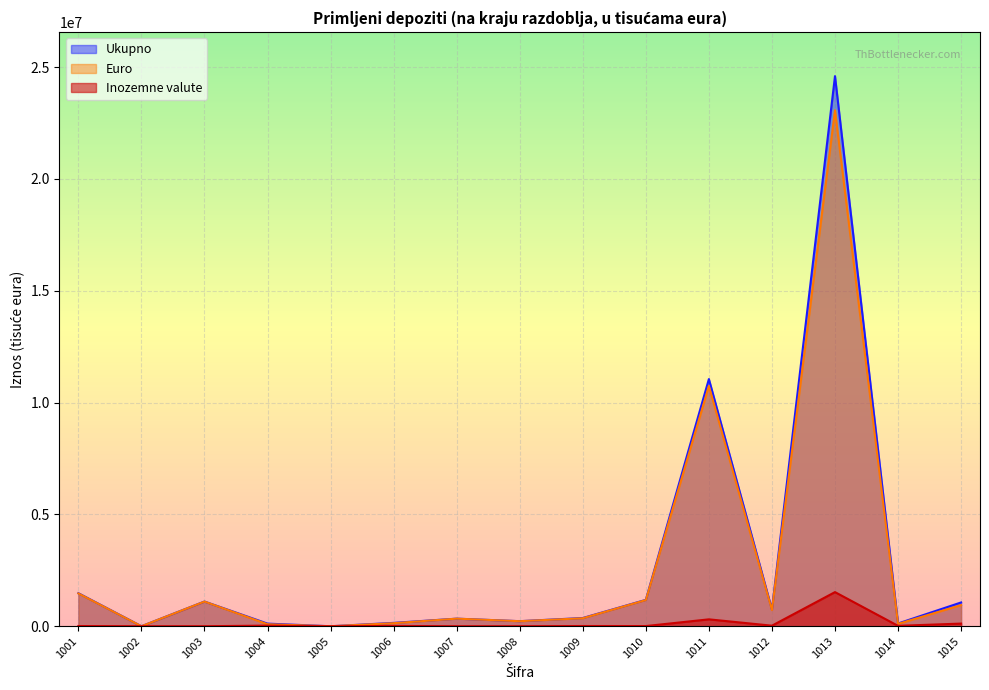

Reading left to right, transcribe all the data shown in this chart.

Ukupno: 1001=1476830	1002=286	1003=1103905	1004=117181	1005=0	1006=150403	1007=339063	1008=226633	1009=367443	1010=1179707	1011=11050754	1012=747186	1013=24593911	1014=122999	1015=1063767
Euro: 1001=1467273	1002=138	1003=1103148	1004=89804	1005=0	1006=136598	1007=338870	1008=225267	1009=357400	1010=1171639	1011=10742610	1012=722235	1013=23067881	1014=105080	1015=944961
Inozemne valute: 1001=9557	1002=149	1003=757	1004=27377	1005=0	1006=13805	1007=193	1008=1366	1009=10043	1010=8068	1011=308144	1012=24951	1013=1526030	1014=17919	1015=118806